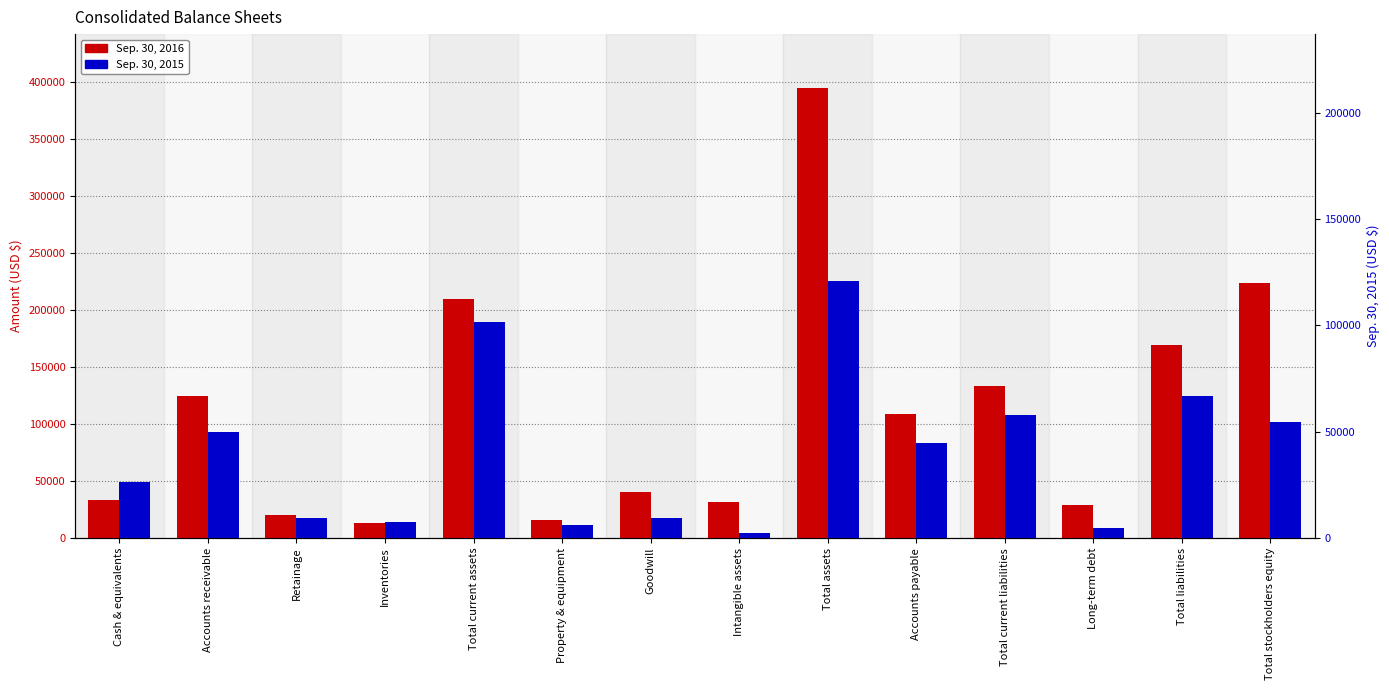

Count the number of data series in this chart.

2